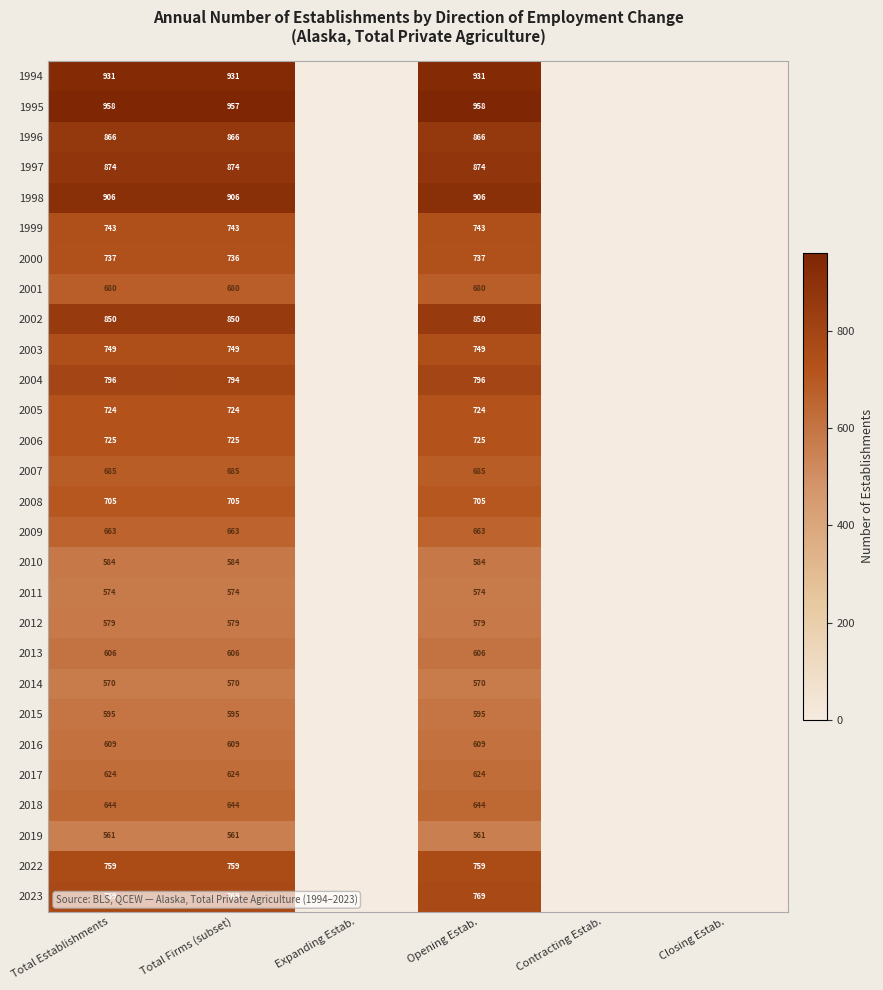

What is the spread (max minus min) of values at Total Firms (subset)?

396